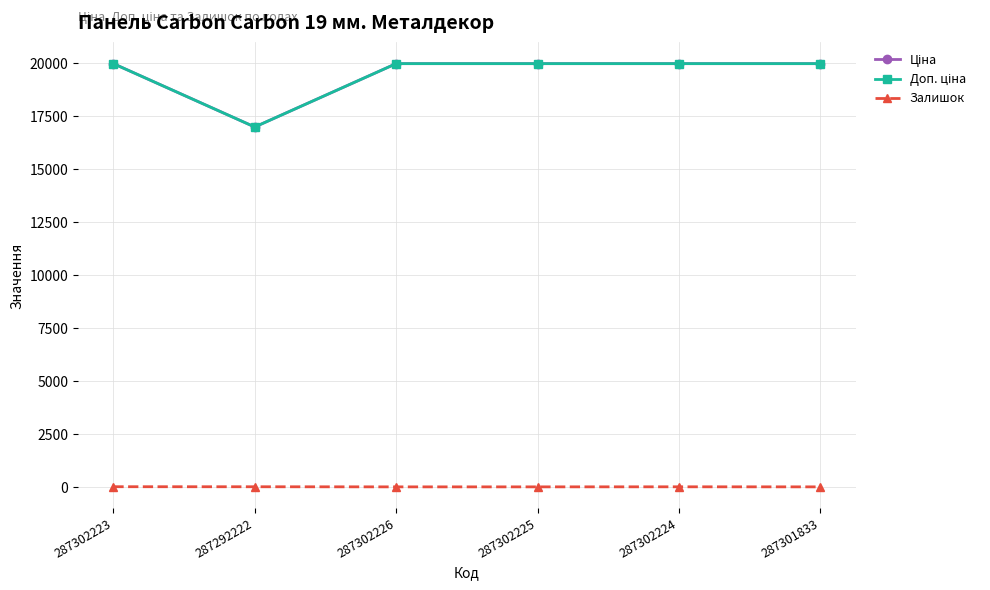

The value of Доп. ціна at 287302224 is 8355.4. True or false?

False